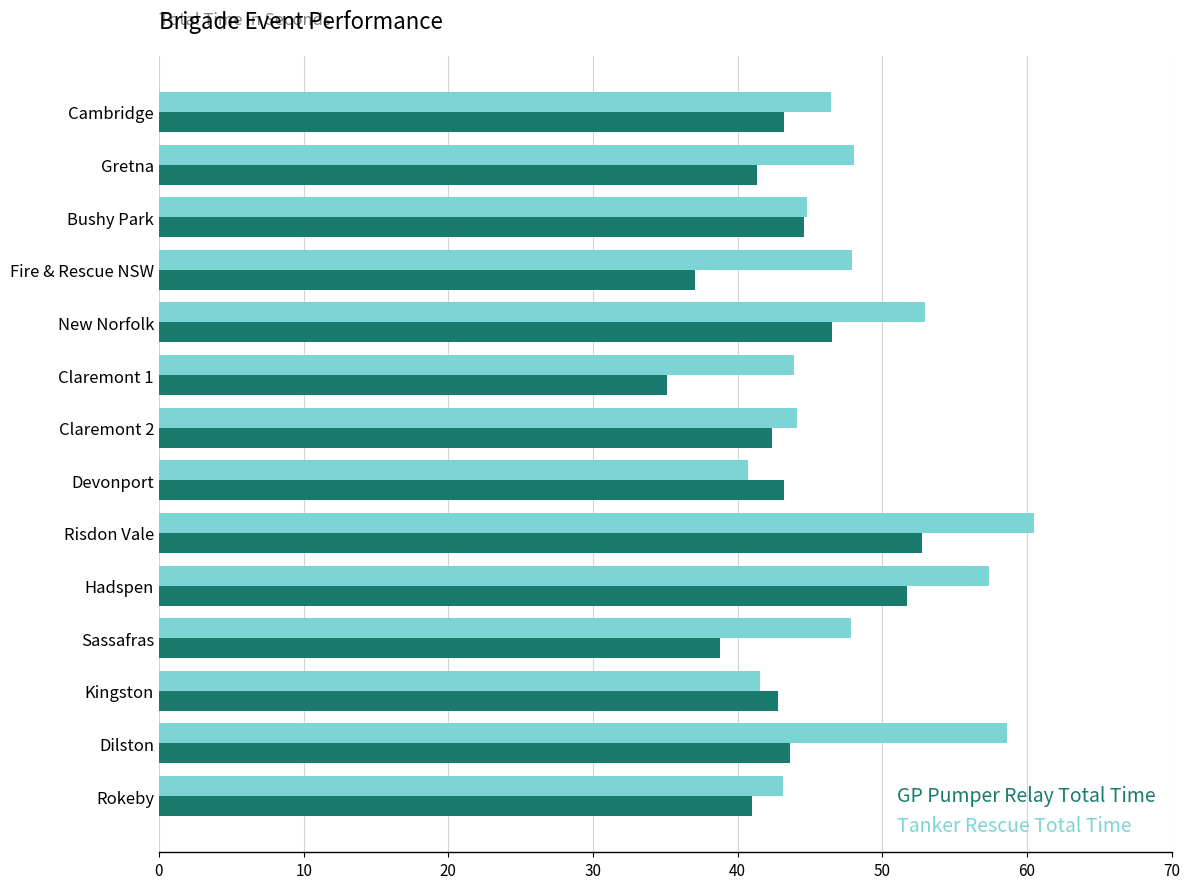

What is the approximate value of GP Pumper Relay Total Time at Dilston?

43.6